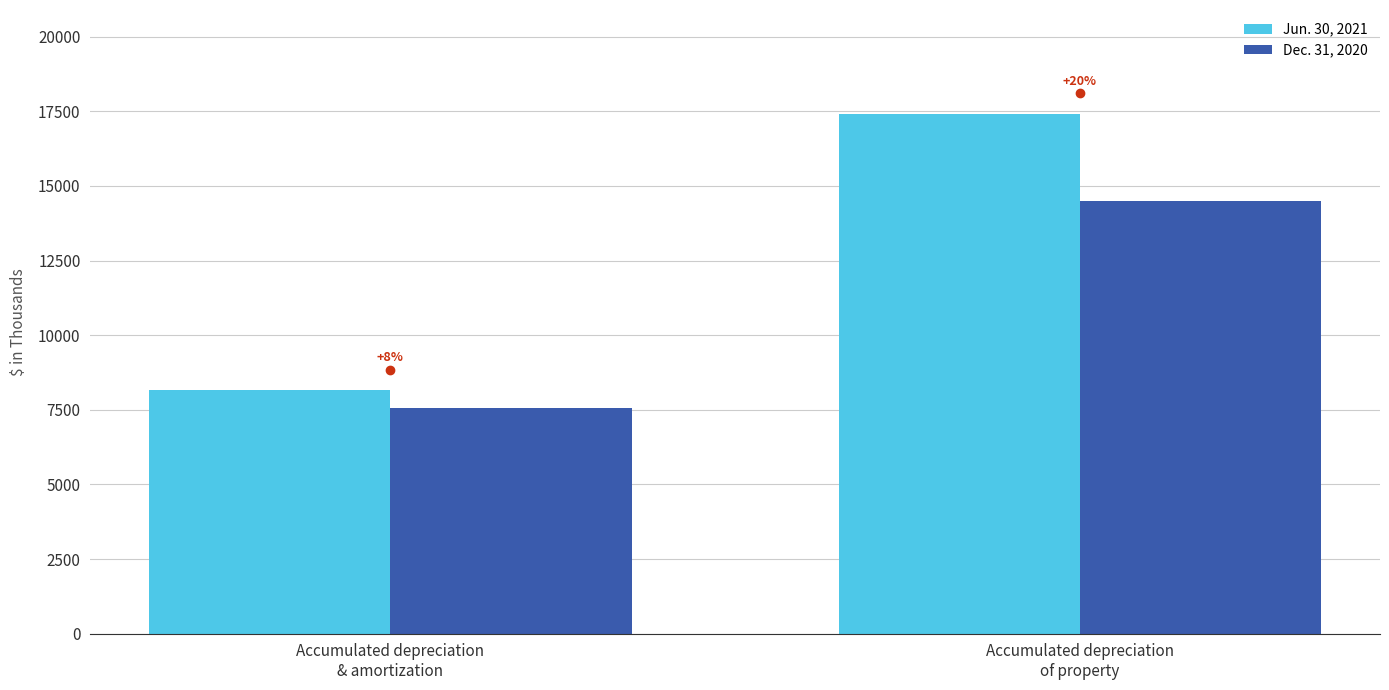

At which category is the sum across all series the highest?

Accumulated depreciation
of property